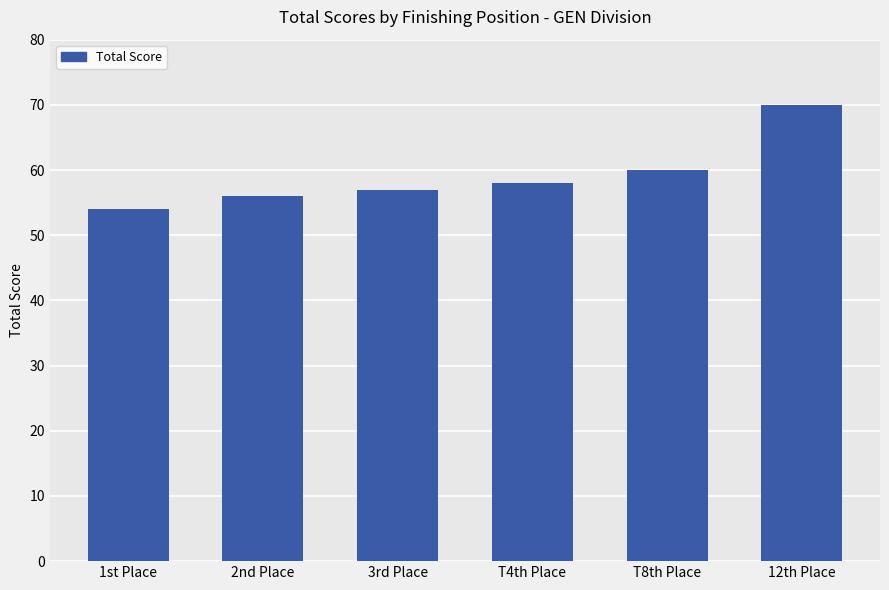

What is the change in value from 1st Place to 2nd Place?

+2